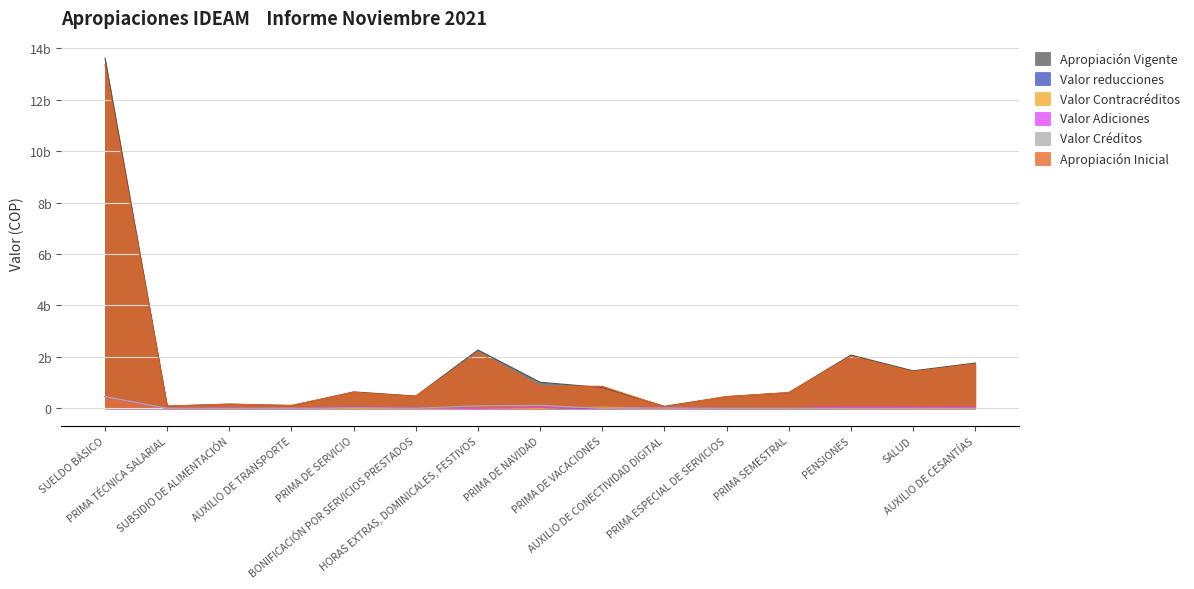

At how many categories does at least one series exceed 9934687216?

1